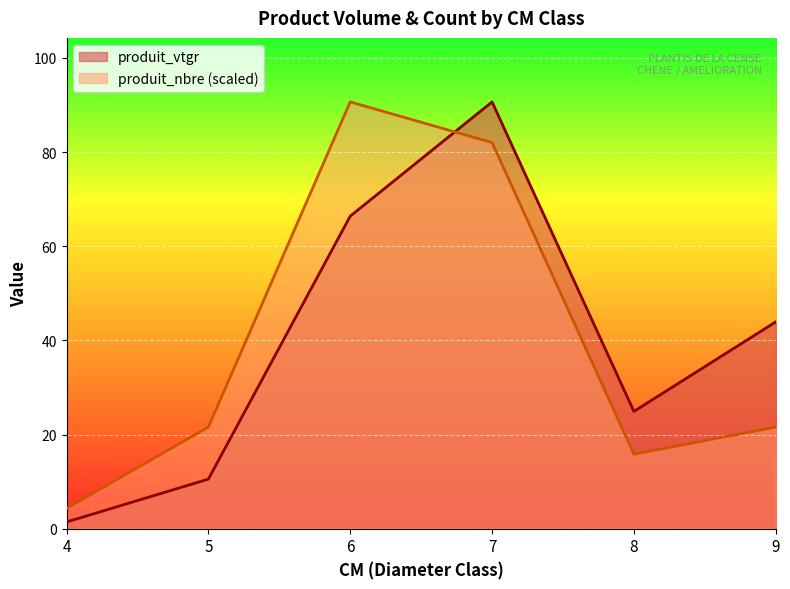

What is the value of the produit_vtgr point at the 5th from the left?

24.9